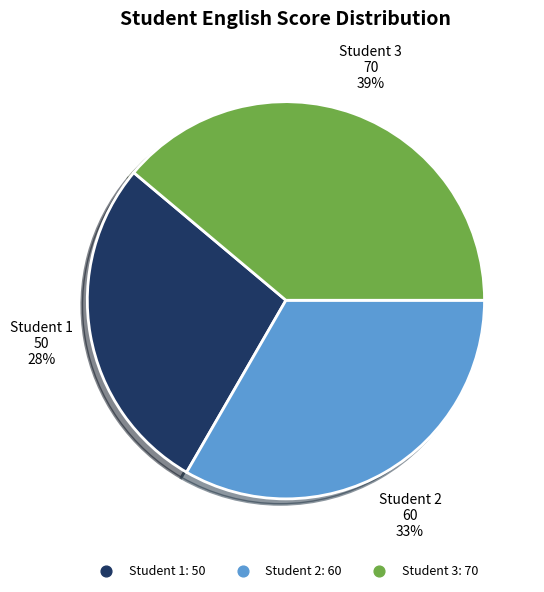

To the nearest percent, what portion does Student 3 represent?

39%